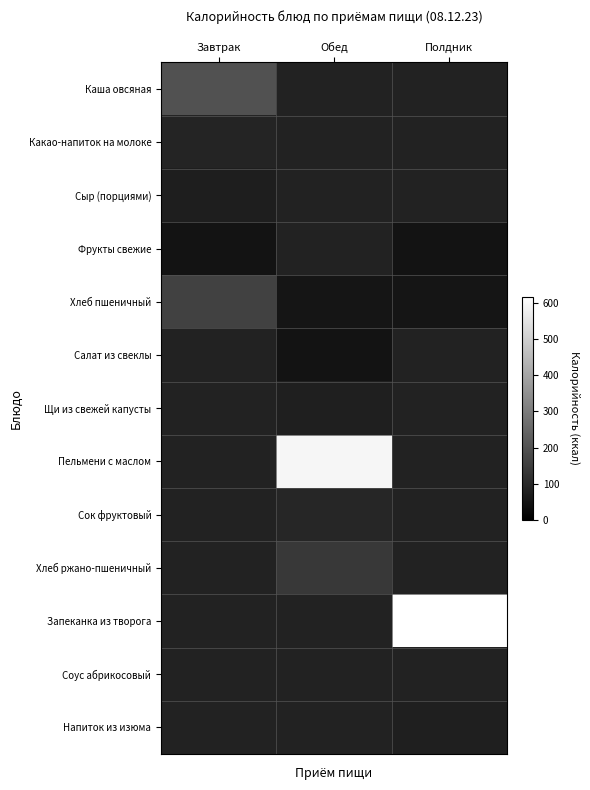

What is the minimum value shown in the chart?

46.8